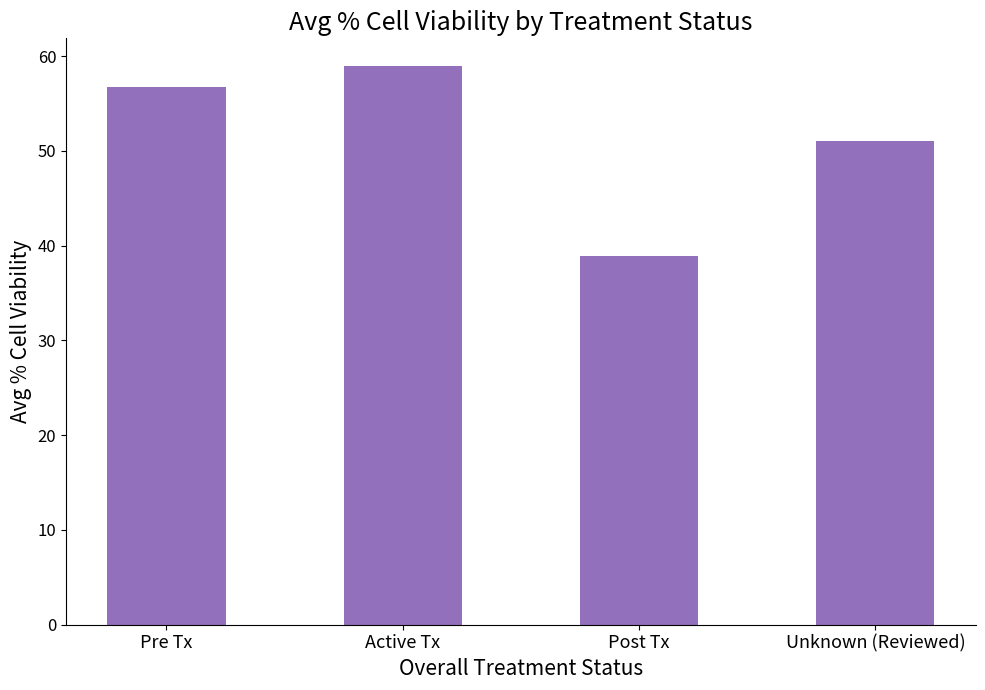

Are the bars horizontal?

No